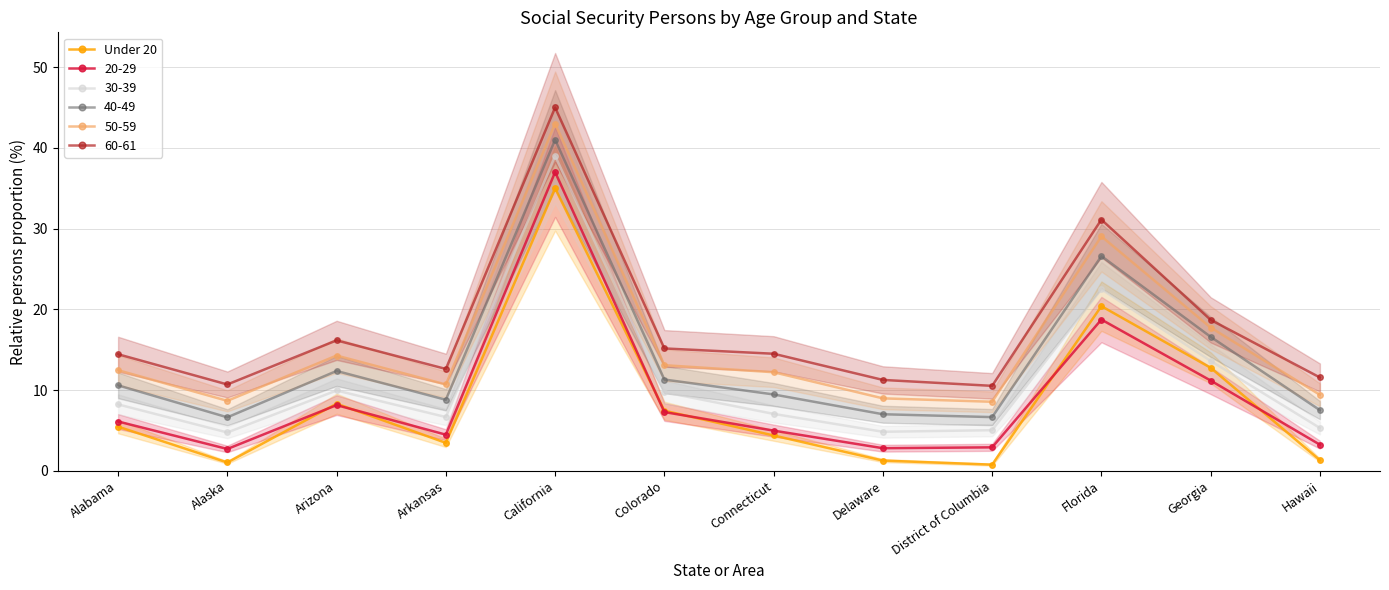

True or false: there are more than 1 points higher than both neighbors.

True